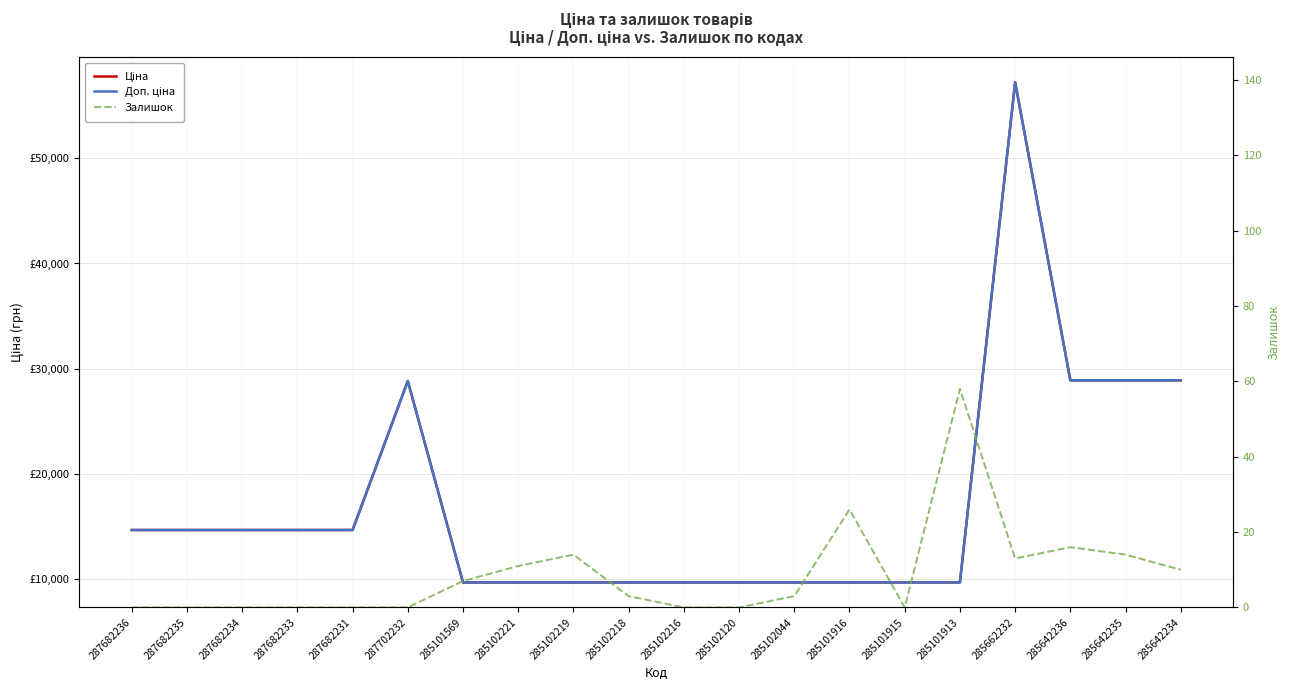

Count the number of data series in this chart.

3